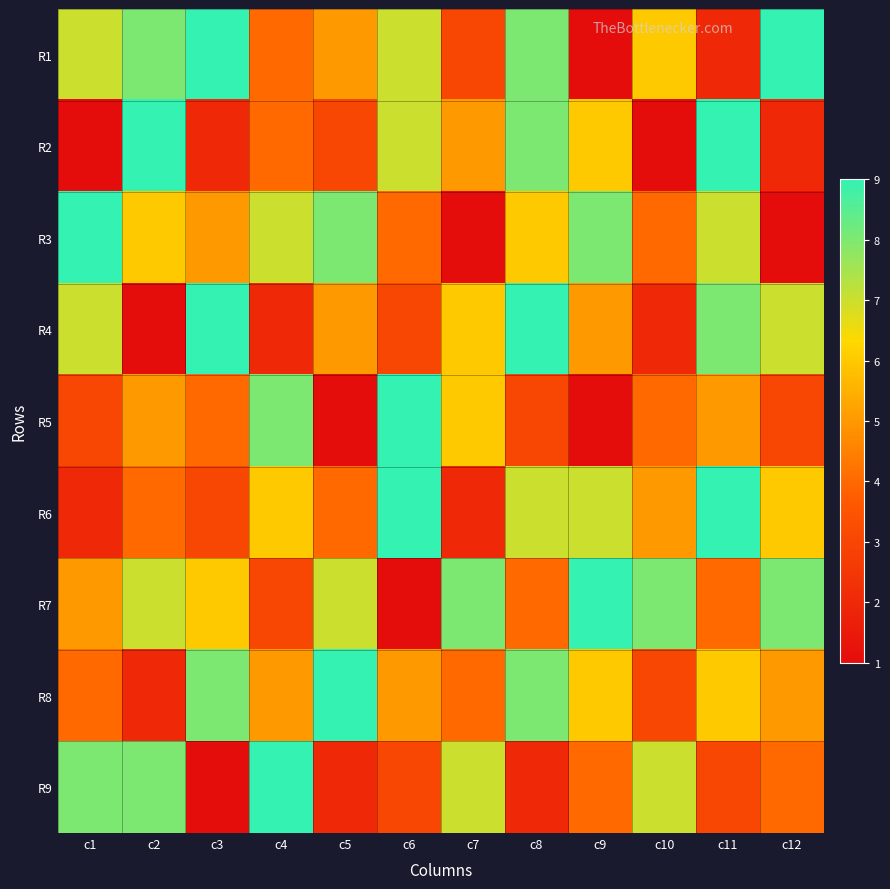

Rank the series at c9 from lowest to highest value.

R1, R5, R9, R4, R2, R8, R6, R3, R7